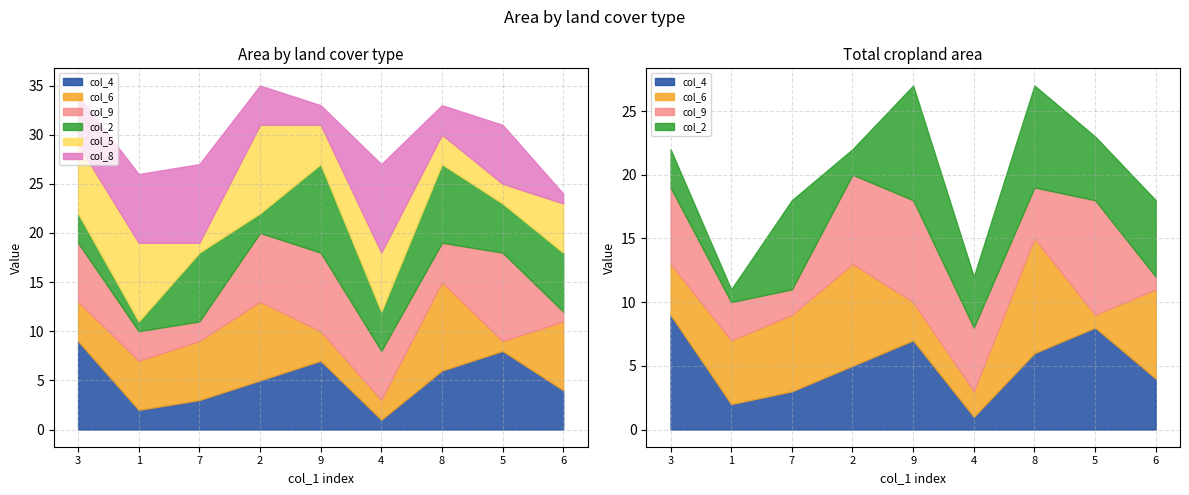

How many data points in col_9 are less than 5?

4